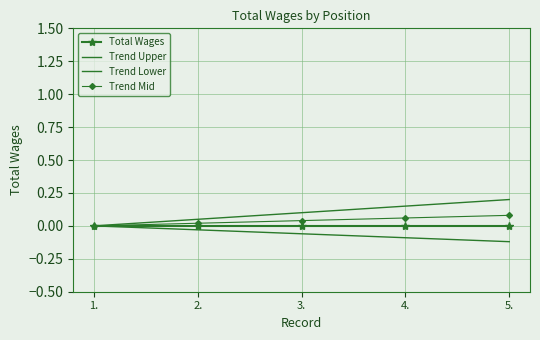

True or false: Trend Upper has a value of 0.2 at 5..

True